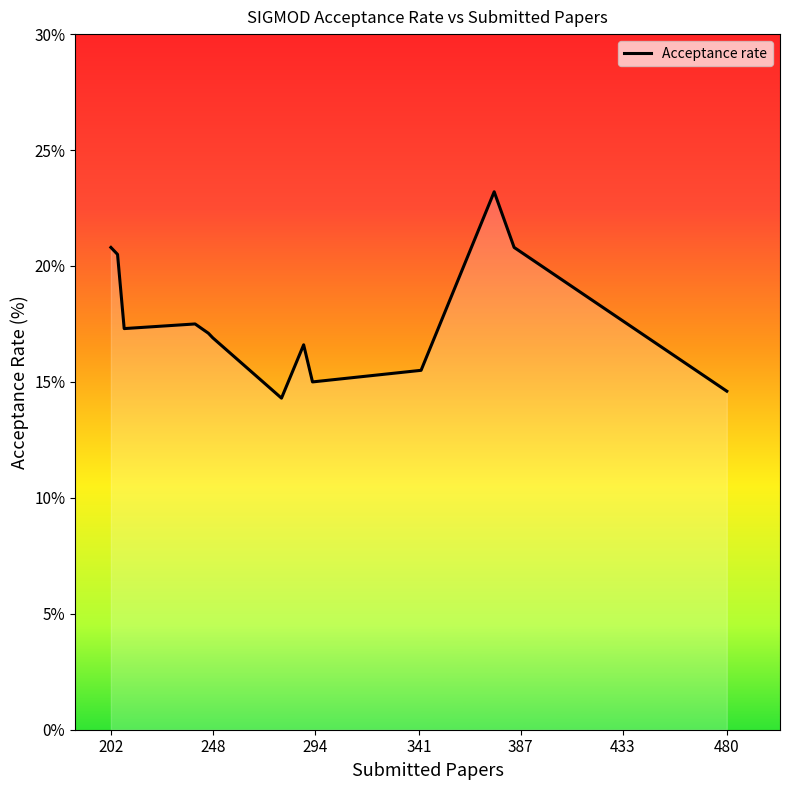

Does the chart display data point markers on the line(s)?

No